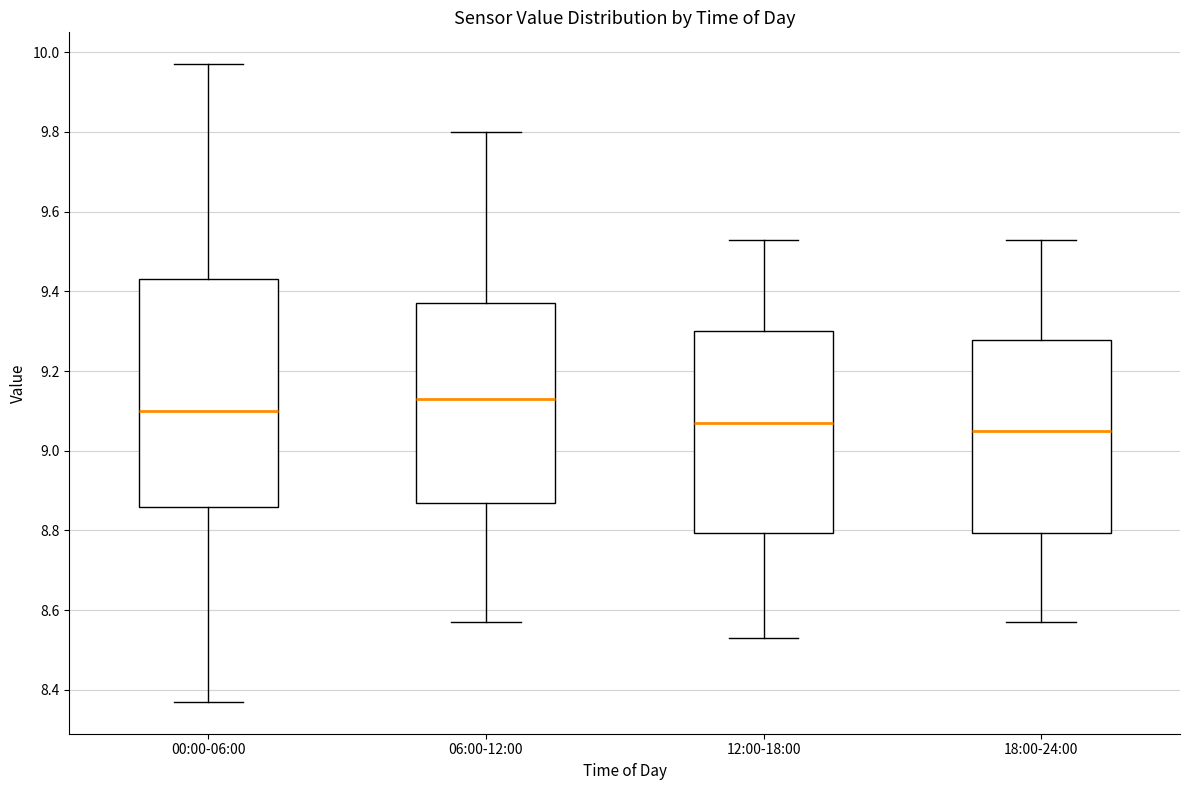

Where is the lower edge of the box for 00:00-06:00 on the y-axis? The values are not printed on the chart, so give them approximately, as read against the axis.

8.86